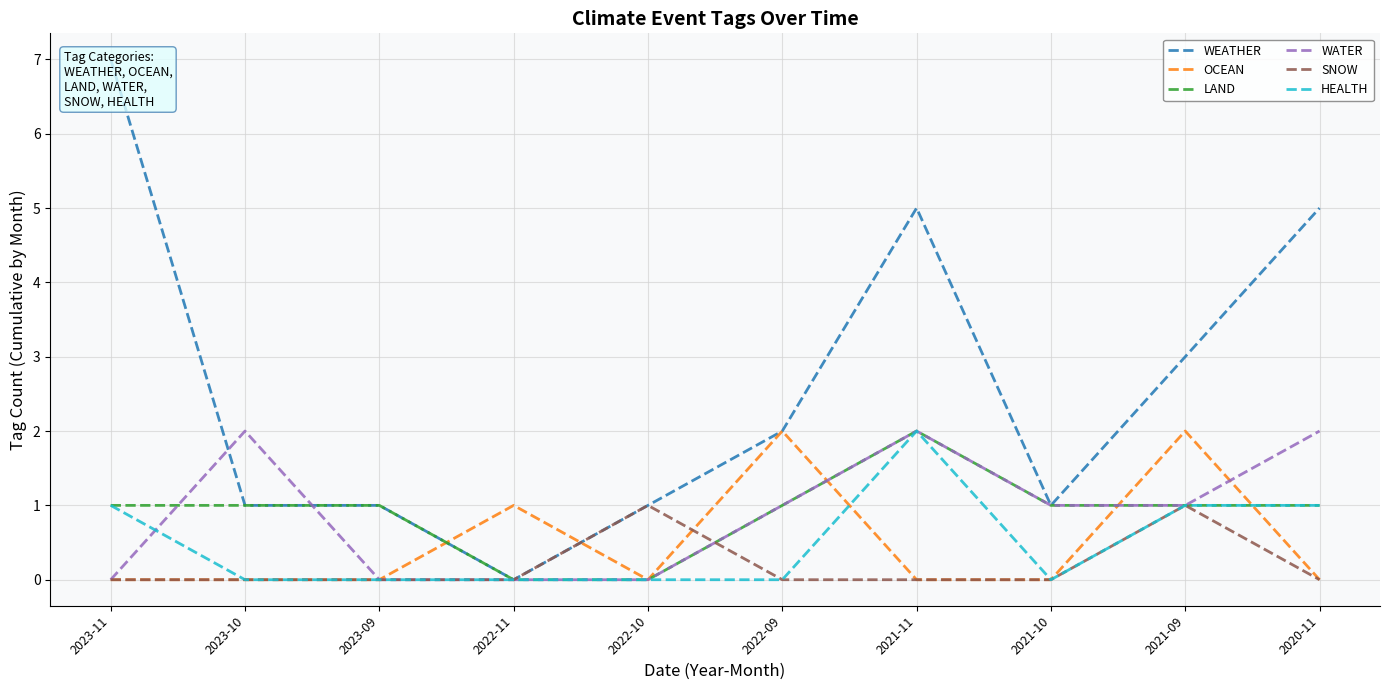

At 2022-11, list the series in order from smallest to largest.

WEATHER, LAND, WATER, SNOW, HEALTH, OCEAN